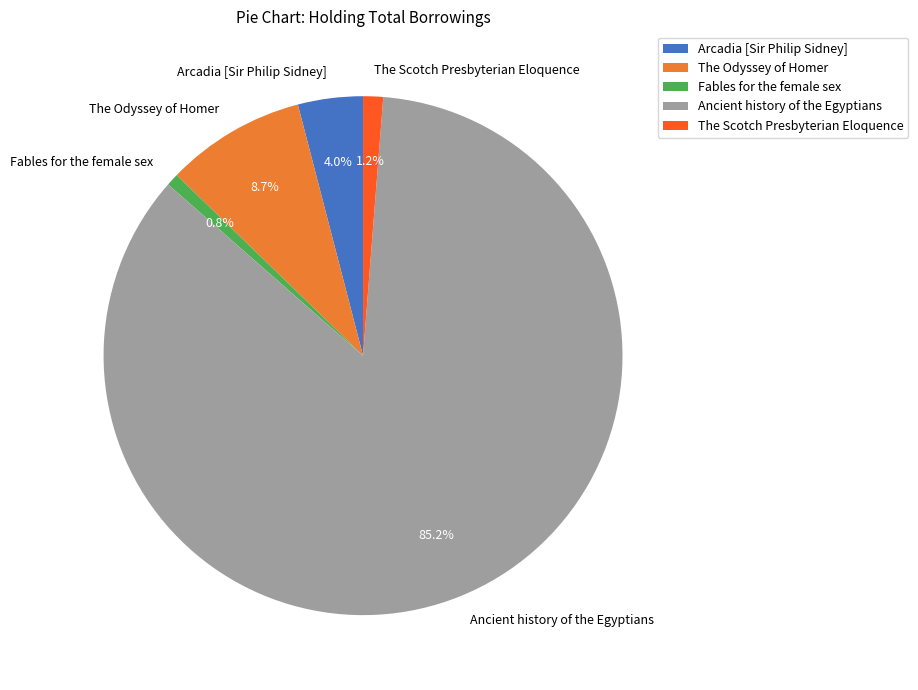

To the nearest percent, what is the average slice percentage?

20%